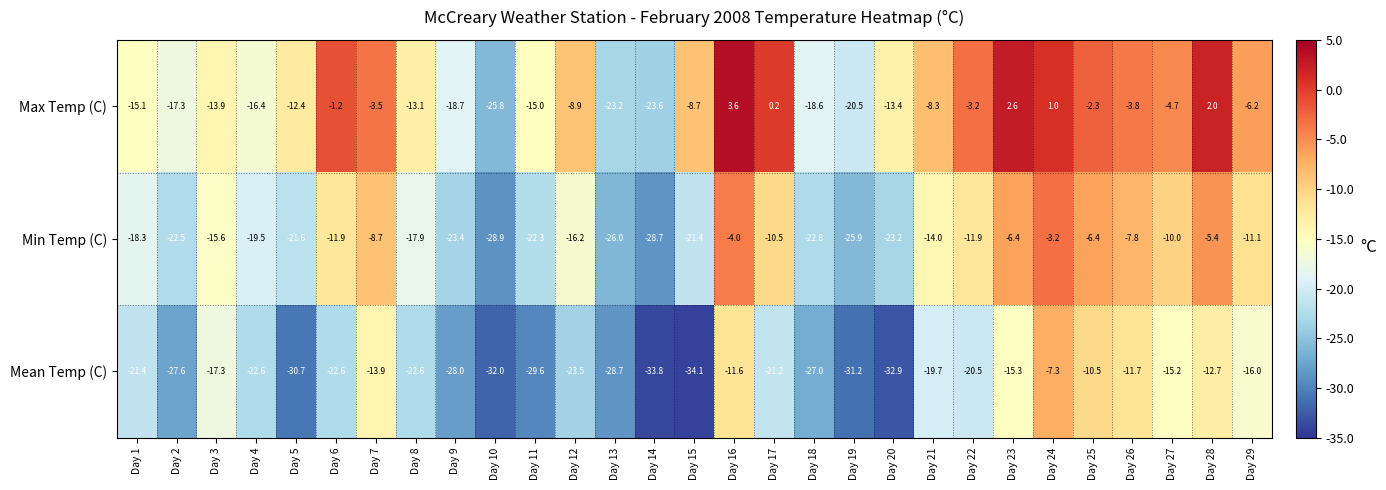

Count the number of data series in this chart.

3